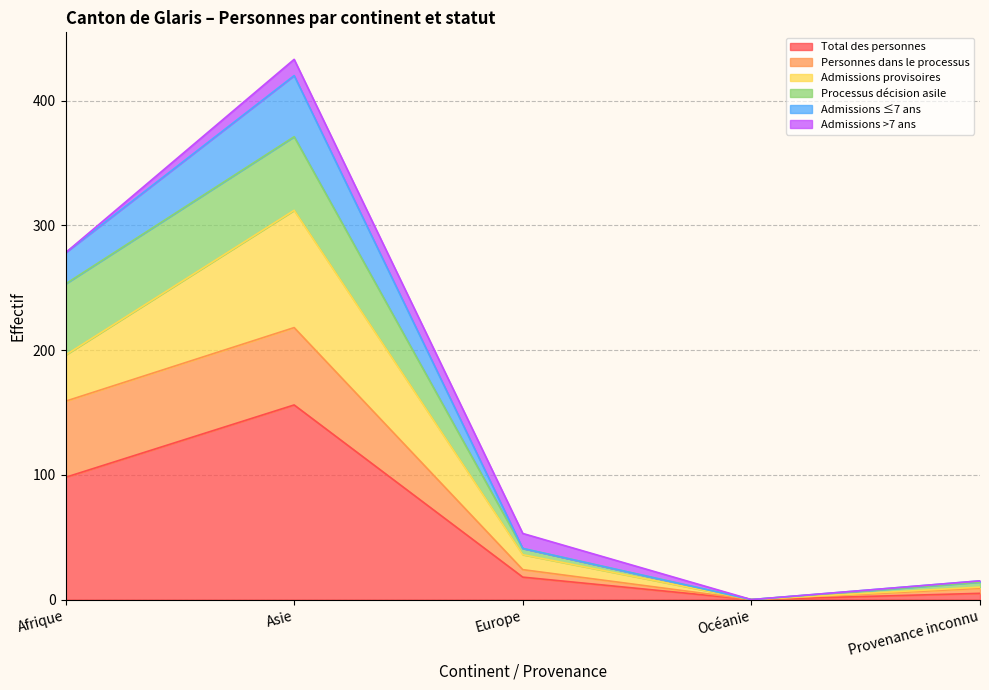

Is it true that Total des personnes equals 18 at Europe?

True